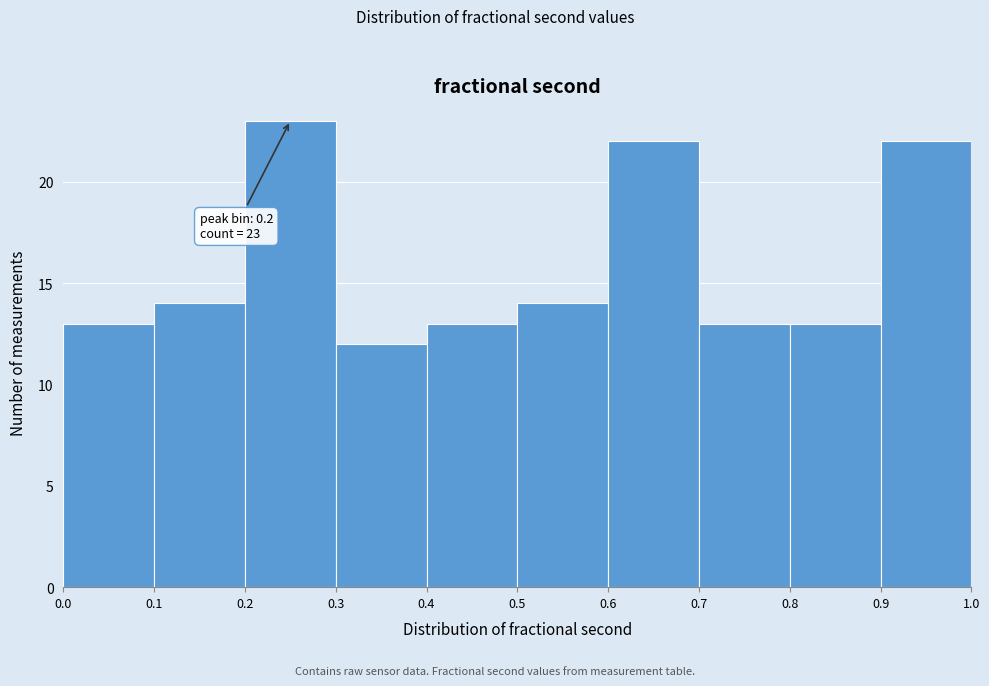

Which range on the x-axis has the tallest bar?

0.2 to 0.3